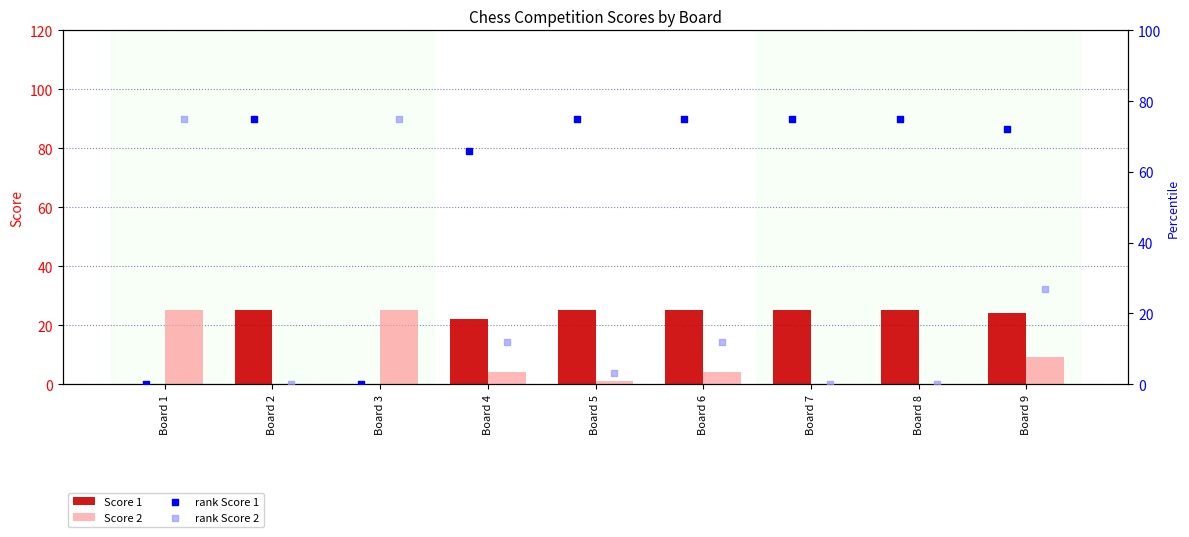

Which series reaches the maximum Y coordinate?

rank Score 1